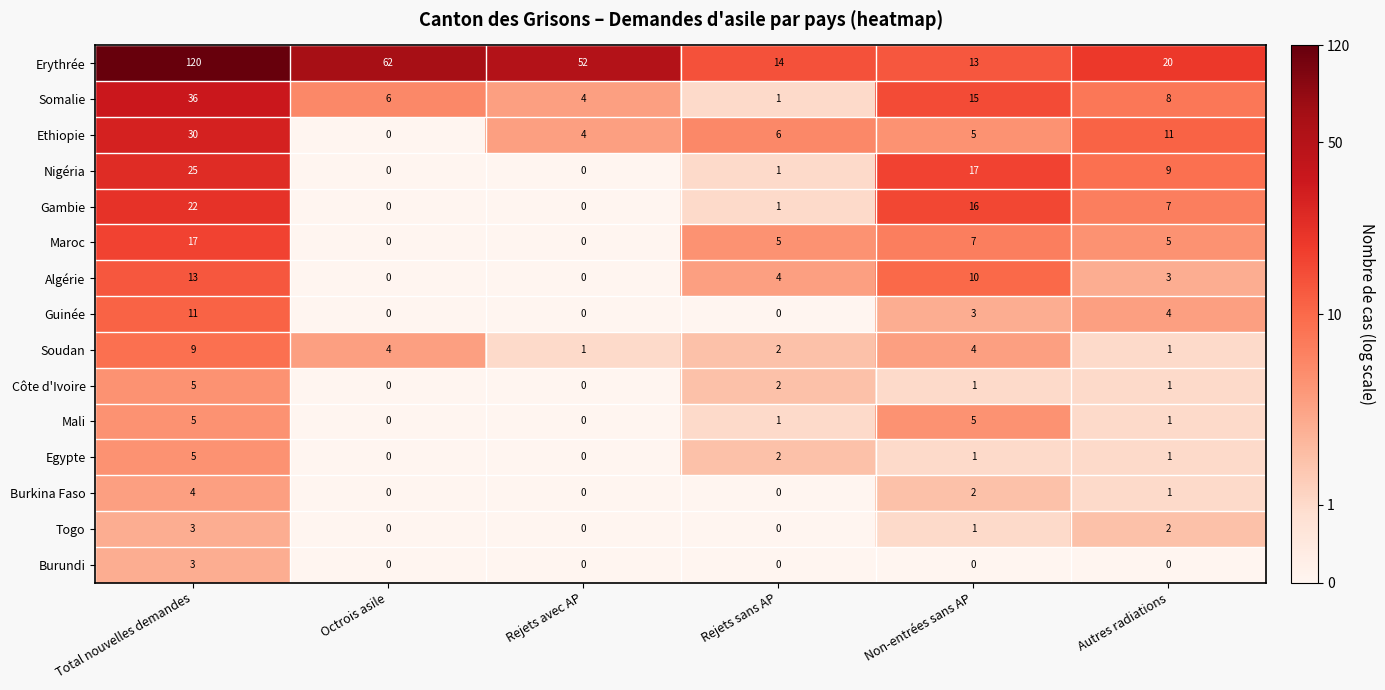

What is the sum of the Algérie values at Total nouvelles demandes and Non-entrées sans AP?

23